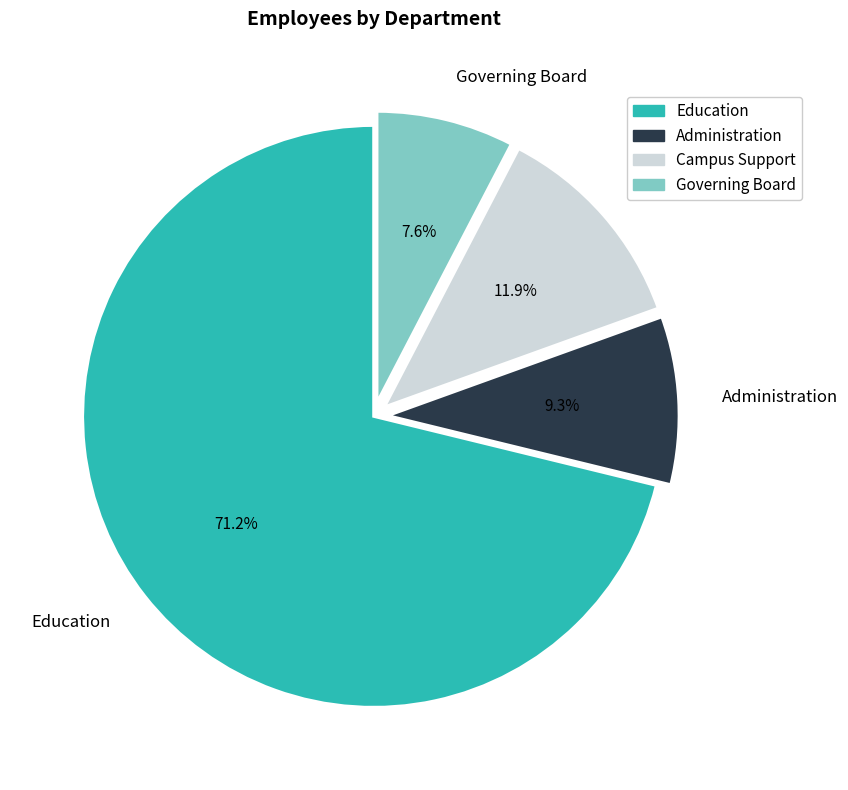

Is the sum of Governing Board and Administration greater than half?

No